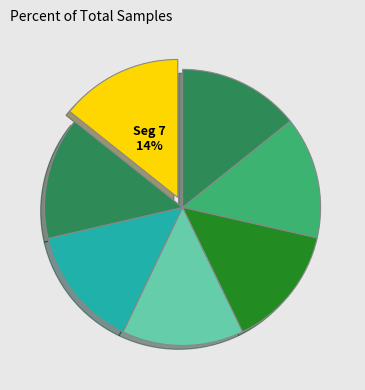

How many slices are in this pie chart?

7